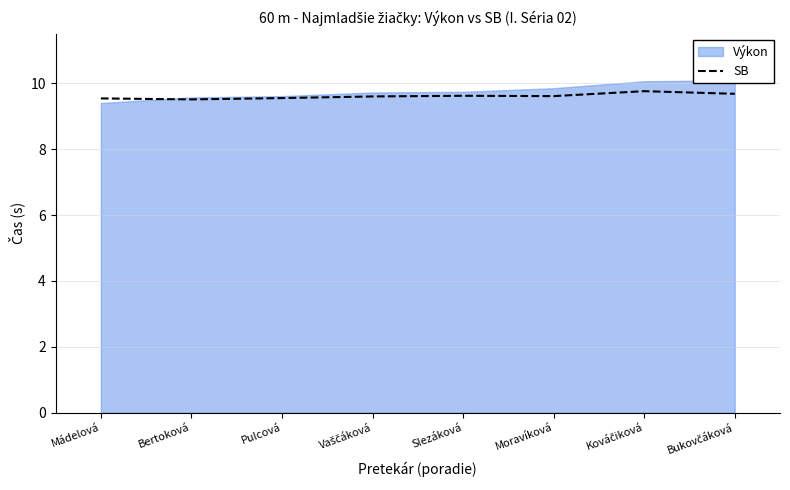

The SB series shows 2.8 at Mádelová. True or false?

False